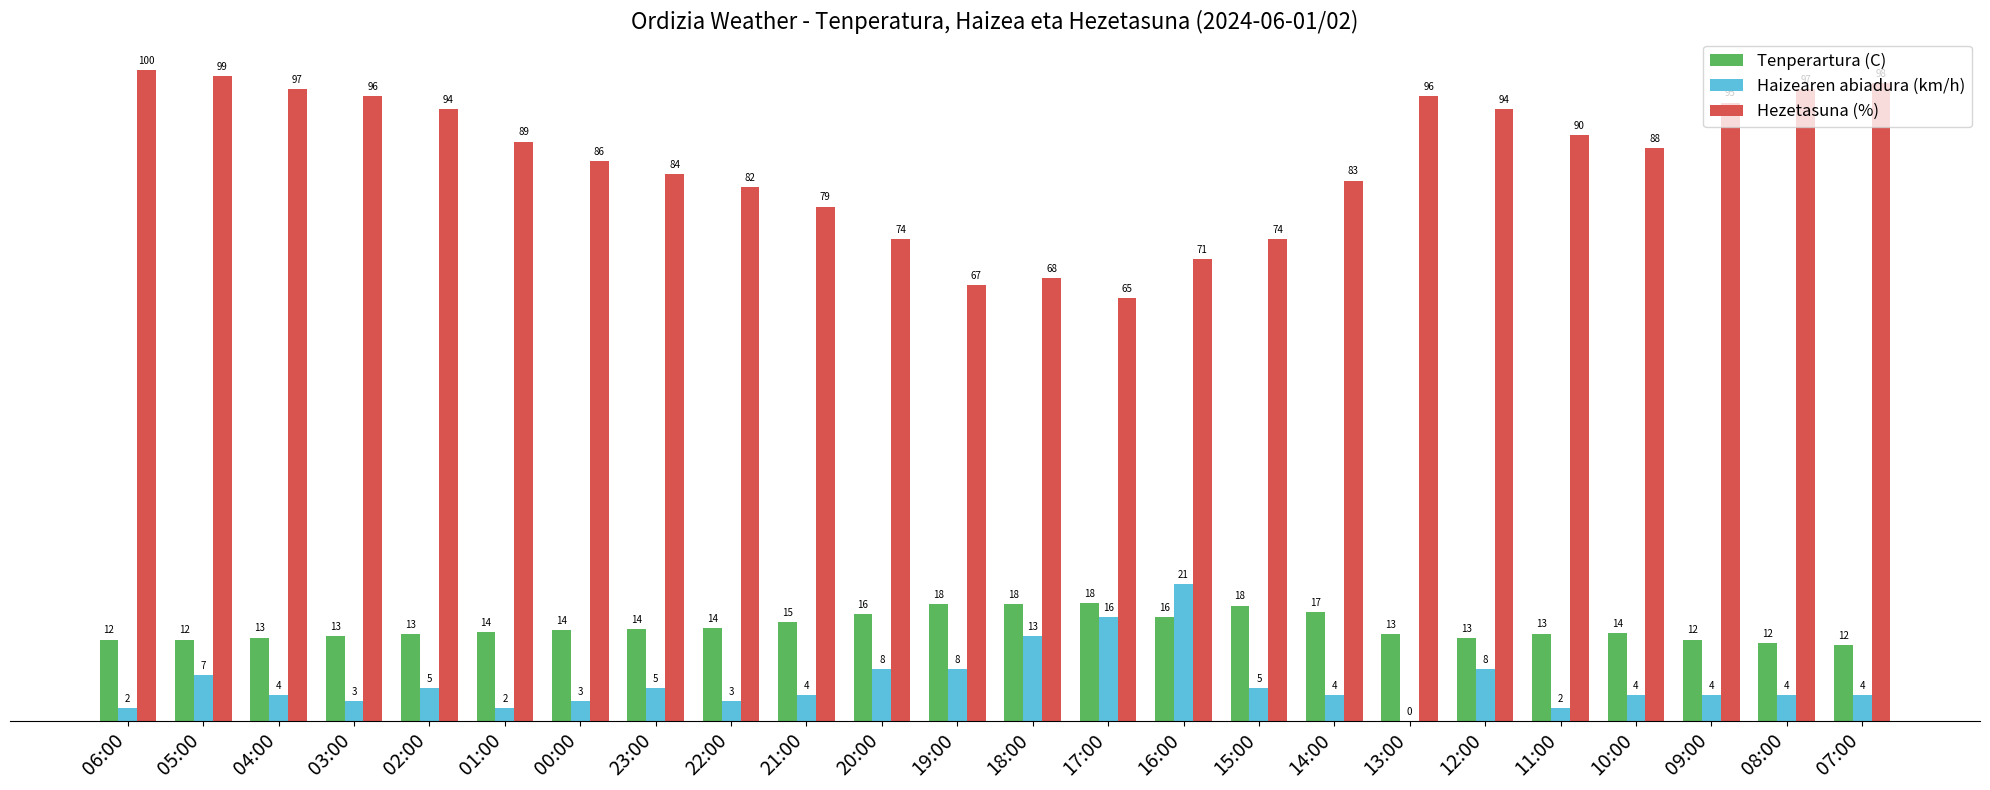

The value of Hezetasuna (%) at 22:00 is 82.0. True or false?

True